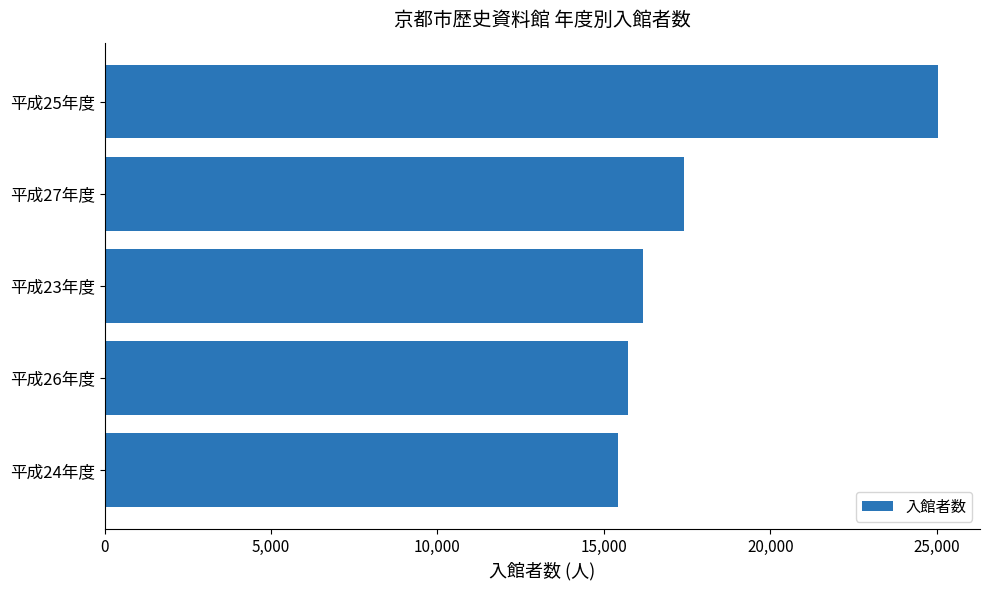

Reading bottom to top, transcribe all the data shown in this chart.

15427	15711	16162	17398	25050